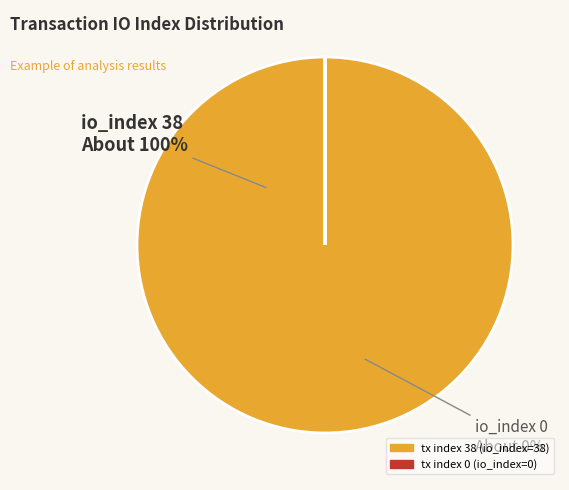

Between tx index 38 and tx index 0, which is larger?

tx index 38